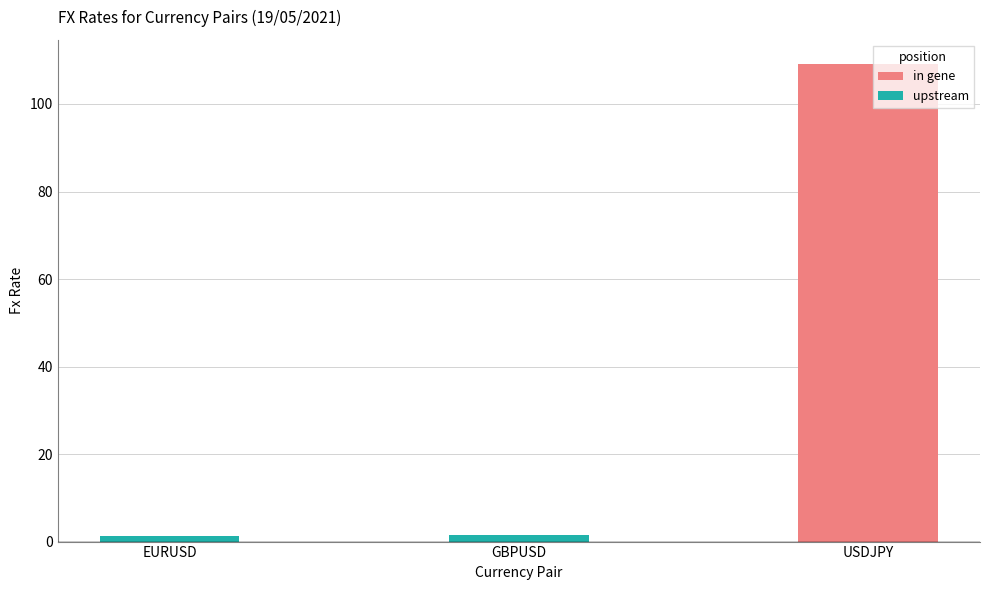

Are the bars horizontal?

No